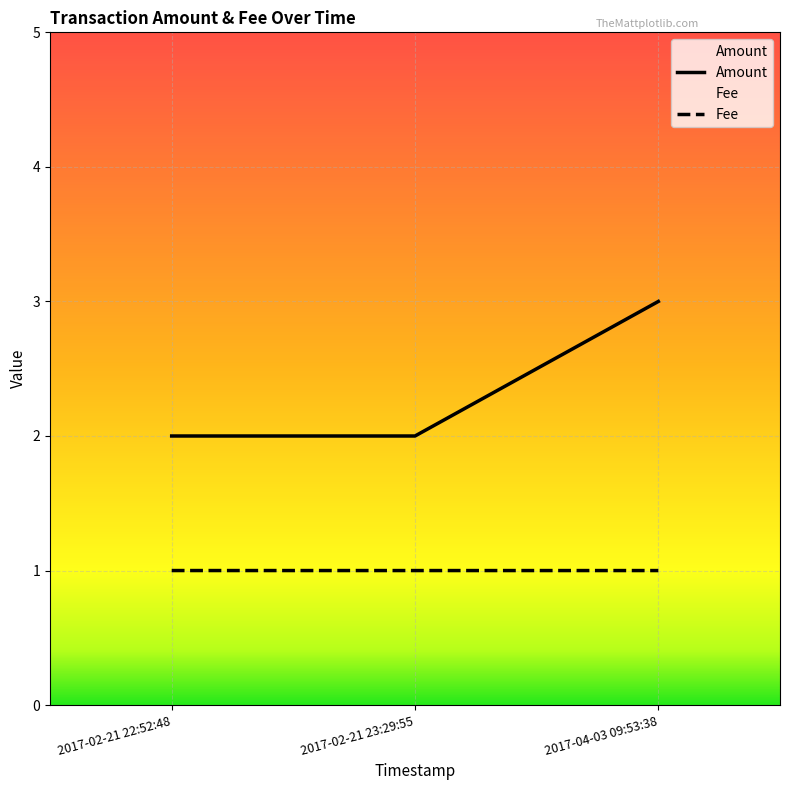

Reading right to left, what are all the values shown in this chart?

Amount: 2017-04-03 09:53:38=3.0	2017-02-21 23:29:55=2.0	2017-02-21 22:52:48=2.0
Fee: 2017-04-03 09:53:38=1.0	2017-02-21 23:29:55=1.0	2017-02-21 22:52:48=1.0